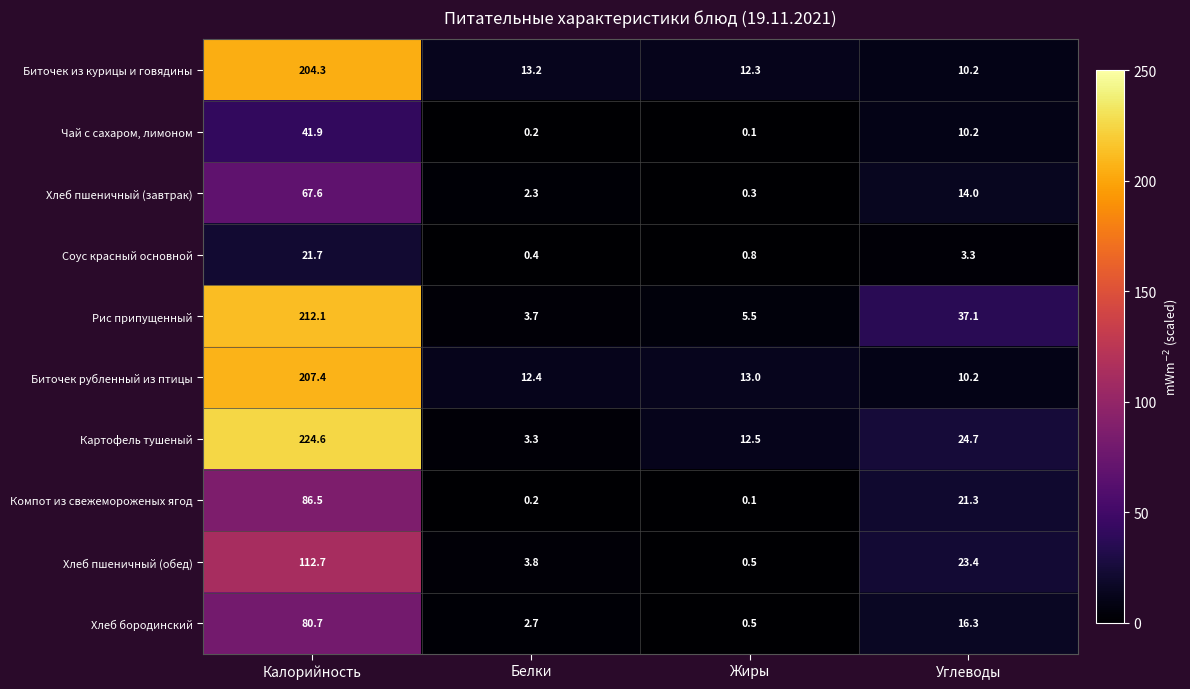

Which category has the highest value in the Чай с сахаром, лимоном series?

Калорийность